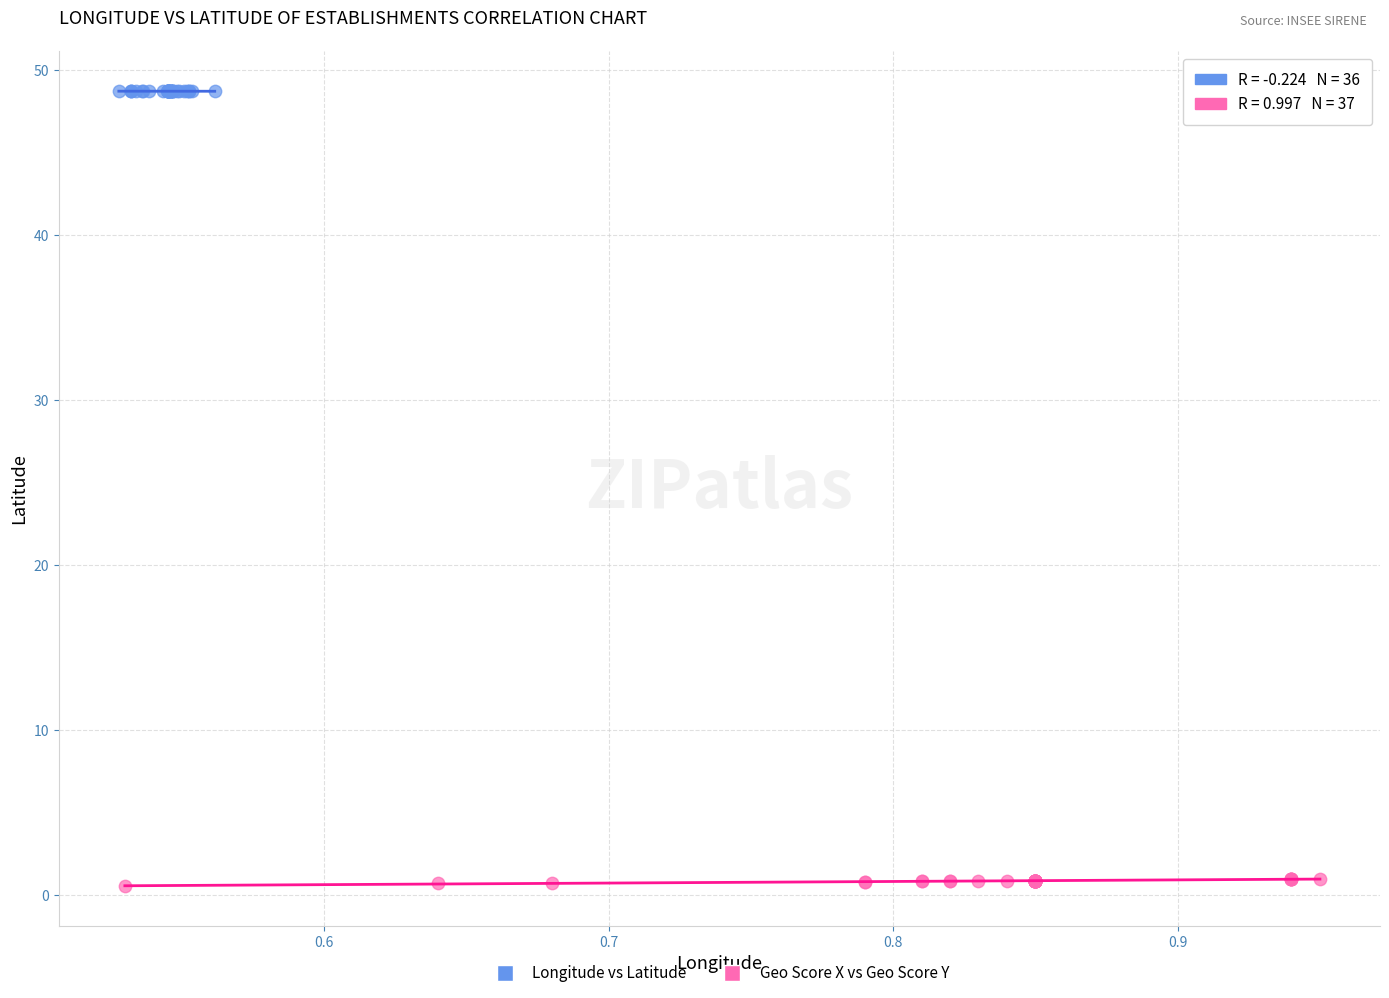

Which series has the widest spread of Y values?

Geo Score X vs Geo Score Y